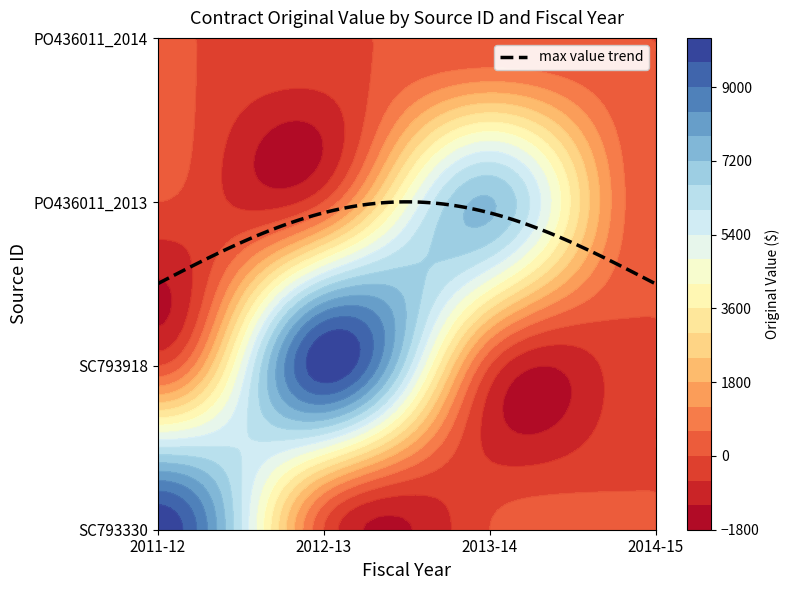

At which category does the chart reach its peak across all series?

2011-12